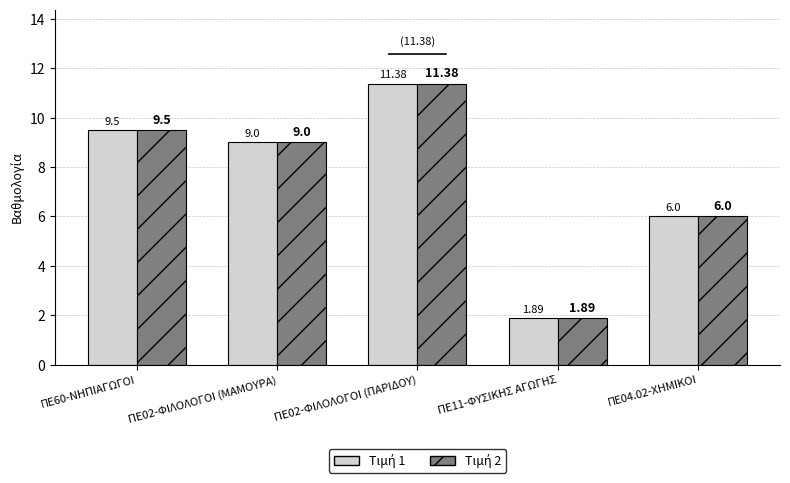

At which category is the sum across all series the highest?

ΠΕ02-ΦΙΛΟΛΟΓΟΙ (ΠΑΡΙΔΟΥ)